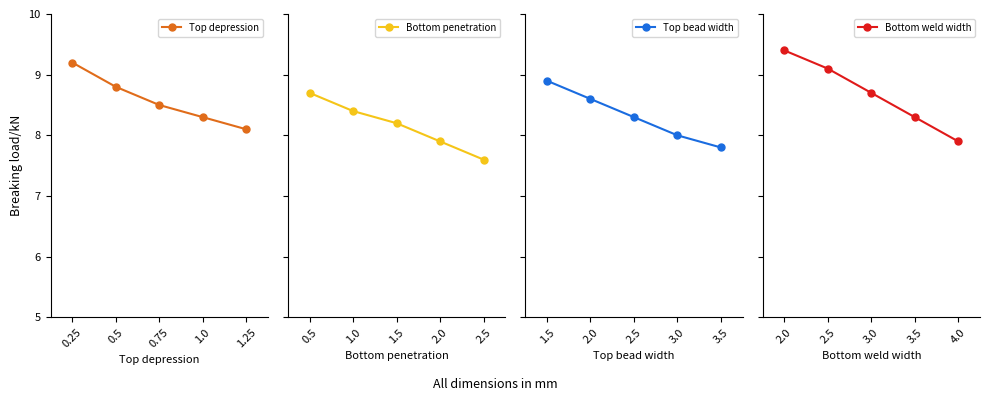

True or false: Bottom weld width and Top bead width cross at least once.

False